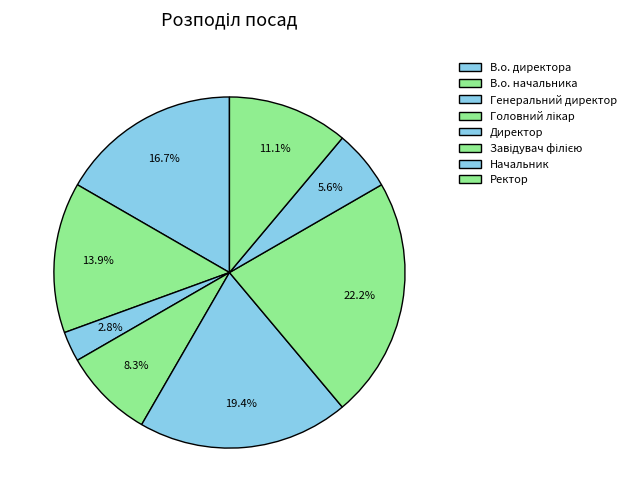

Does Ректор account for over 50% of the chart?

No